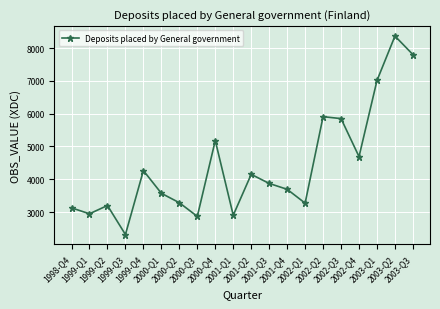

What is the change in value from 1998-Q4 to 2002-Q3?

+2721